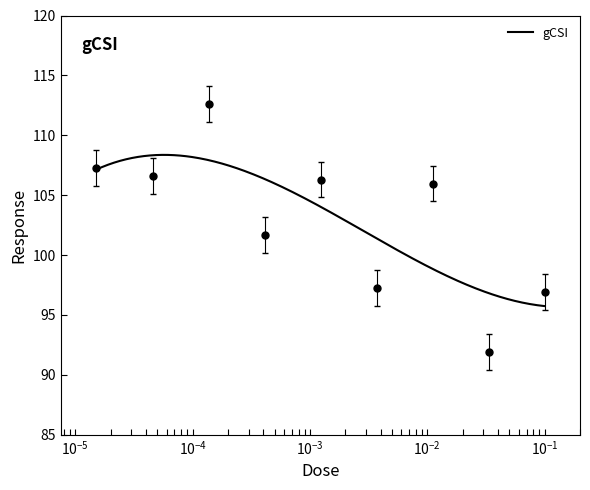

Is this an area chart (filled region under the line)?

No